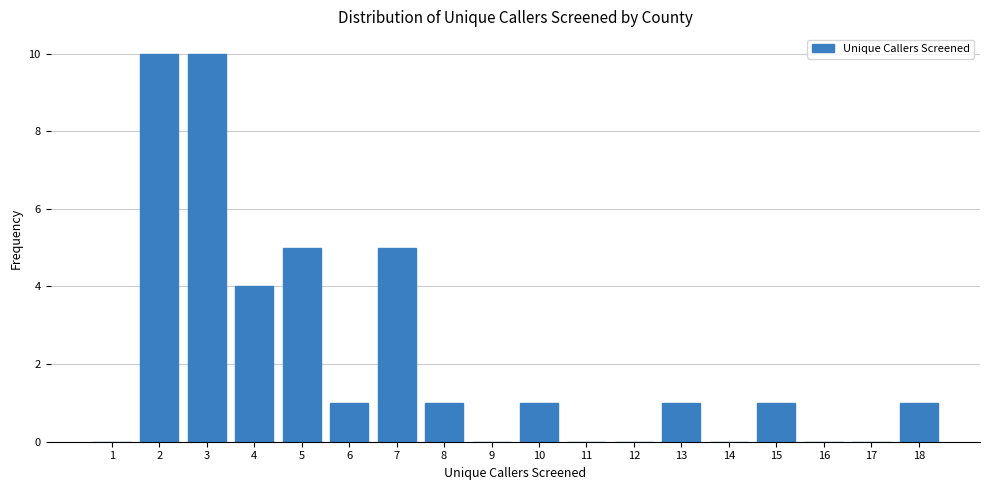

Reading left to right, list all the values displayed in this chart.

1=0	2=10	3=10	4=4	5=5	6=1	7=5	8=1	9=0	10=1	11=0	12=0	13=1	14=0	15=1	16=0	17=0	18=1